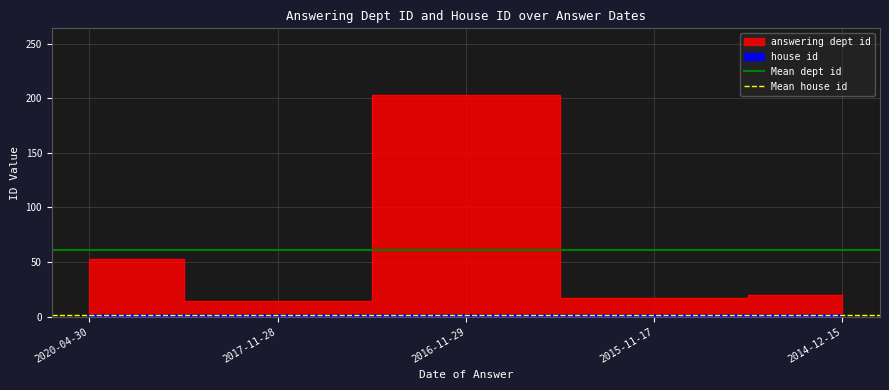

What is the smallest value displayed?

2.0